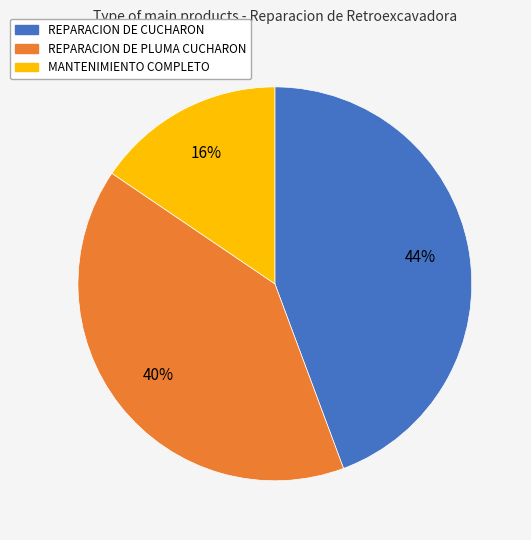

Between REPARACION DE CUCHARON and MANTENIMIENTO COMPLETO, which is larger?

REPARACION DE CUCHARON